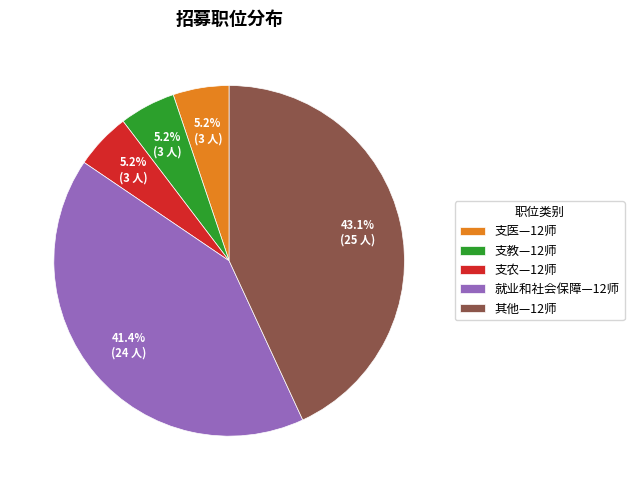

How many segments does this pie chart have?

5